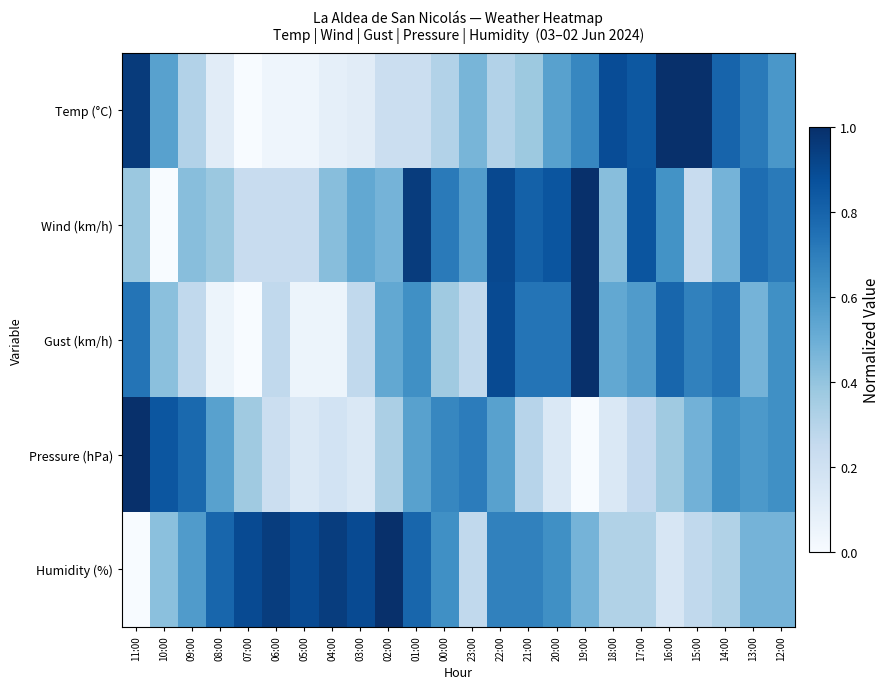

At which category is the sum across all series the highest?

22:00